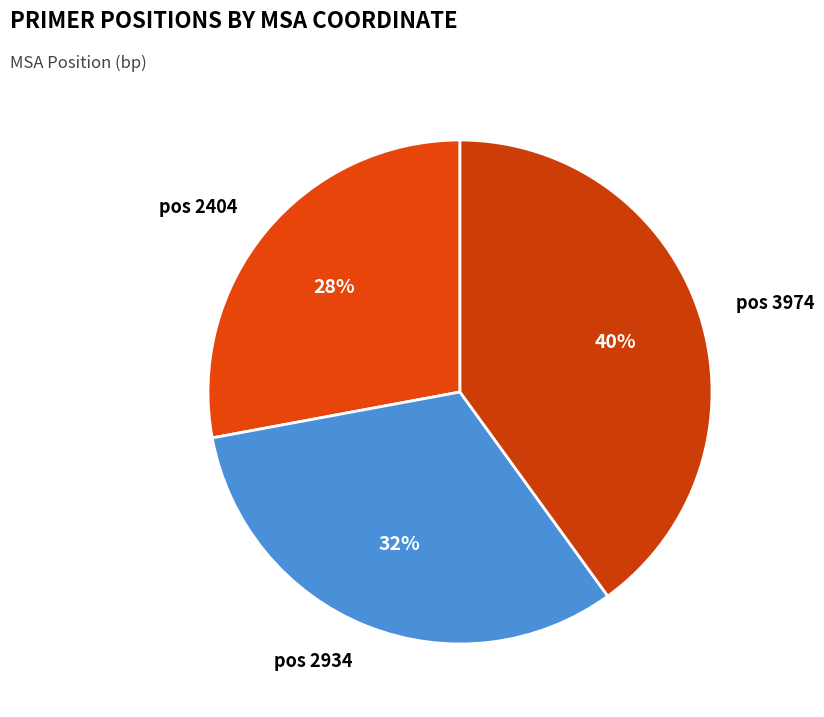

To the nearest percent, what is the difference between the largest and smallest slice percentages?

12%